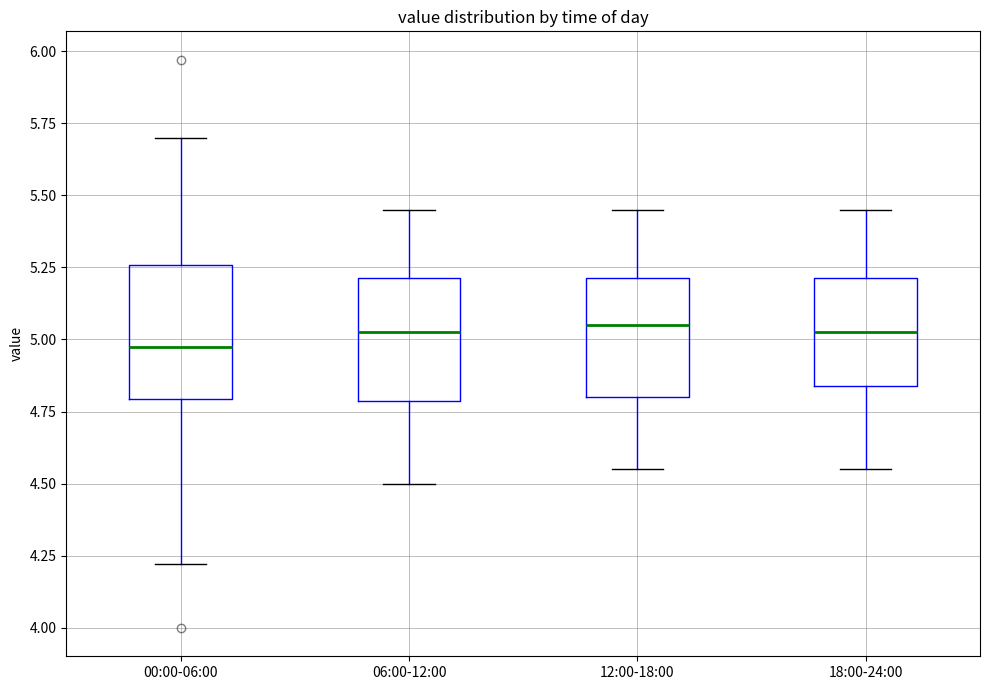

Which box has the lowest median line?

00:00-06:00